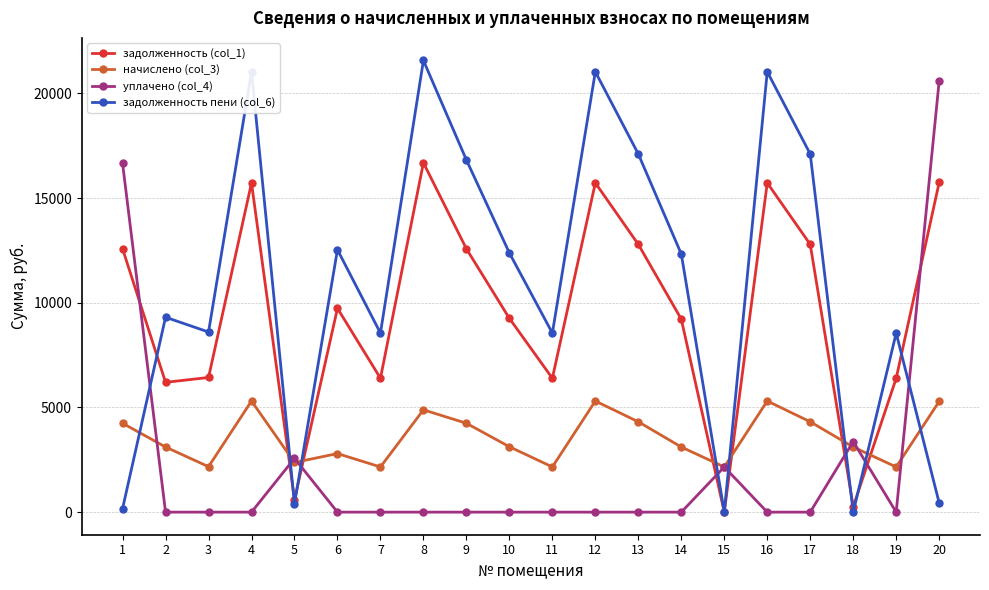

What is the sum of all уплачено (col_4) values?

45338.8